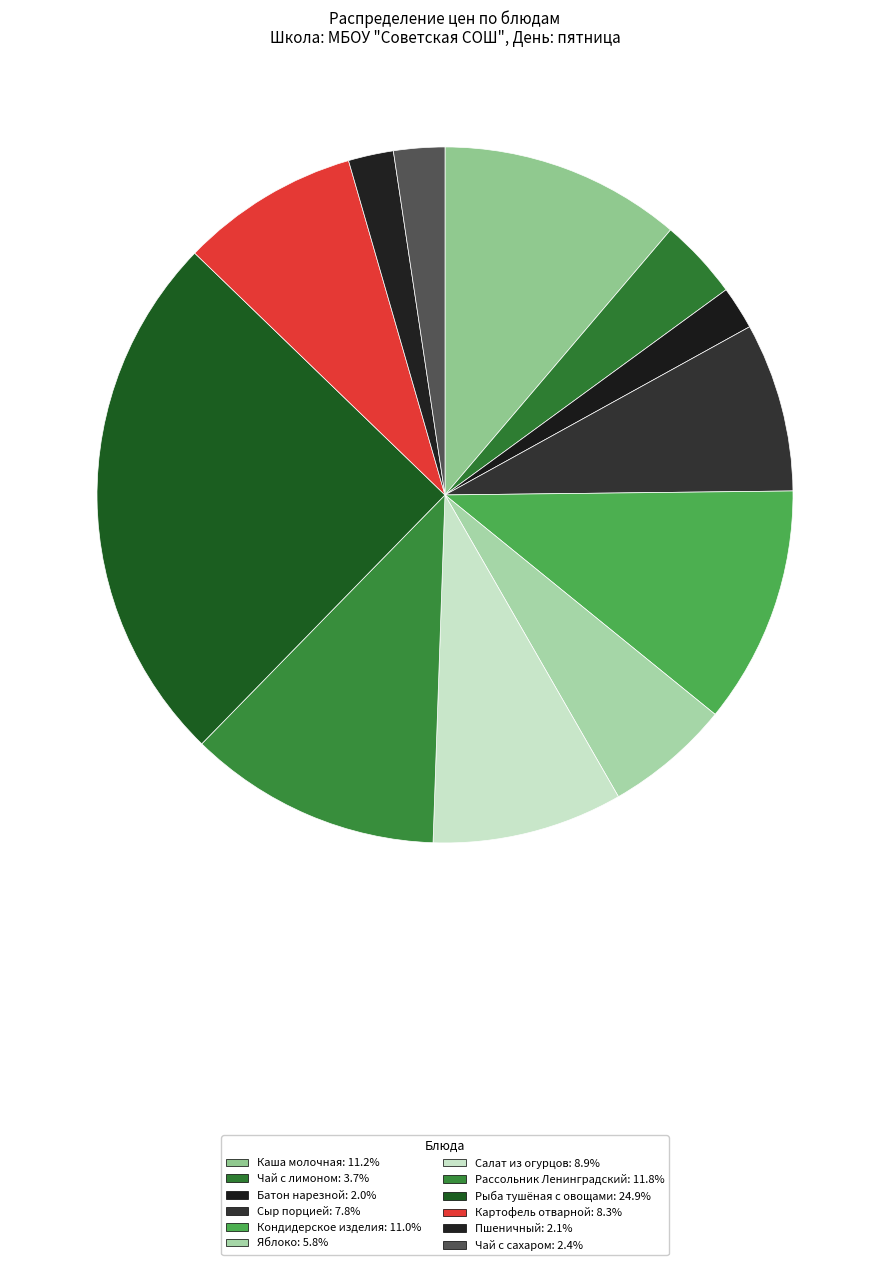

True or false: Кондидерское изделия accounts for 1% of the total.

False